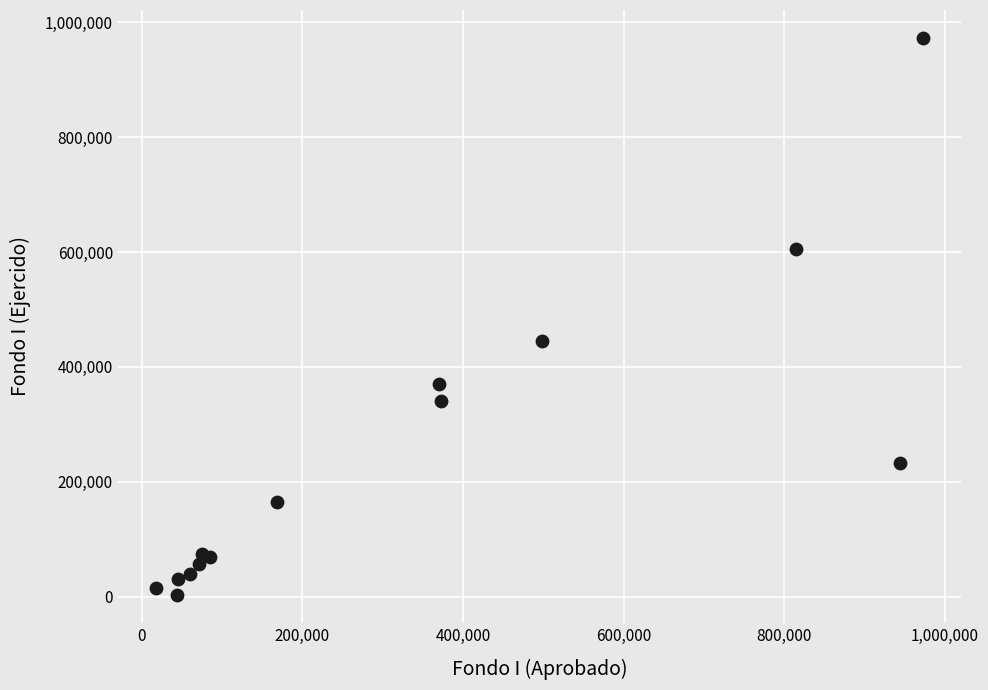

What Y value in the scatter plot is closest to 487675?

444439.1